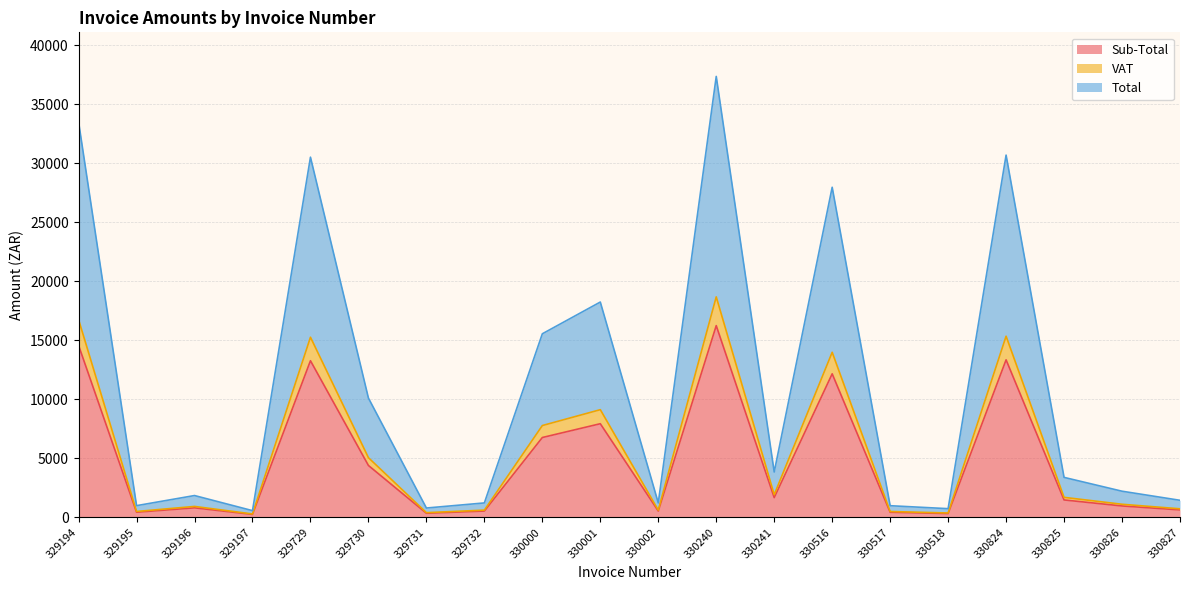

Reading left to right, list all the values displayed in this chart.

Sub-Total: 329194=14558.3	329195=429.5	329196=801.4	329197=245.5	329729=13260.7	329730=4390.4	329731=341.9	329732=529.5	330000=6757.8	330001=7926.6	330002=529.5	330240=16234.4	330241=1667.7	330516=12153.4	330517=427.2	330518=318.1	330824=13337.0	330825=1470.2	330826=961.1	330827=626.3
VAT: 329194=16742.0	329195=494.0	329196=921.6	329197=282.3	329729=15249.8	329730=5049.0	329731=393.1	329732=609.0	330000=7771.5	330001=9115.6	330002=609.0	330240=18669.6	330241=1917.8	330516=13976.4	330517=491.3	330518=365.8	330824=15337.5	330825=1690.7	330826=1105.2	330827=720.3
Total: 329194=33484.1	329195=987.9	329196=1843.2	329197=564.6	329729=30499.5	329730=10098.0	329731=786.3	329732=1217.9	330000=15543.0	330001=18231.2	330002=1217.9	330240=37339.1	330241=3835.7	330516=27952.8	330517=982.5	330518=731.6	330824=30675.0	330825=3381.3	330826=2210.5	330827=1440.5